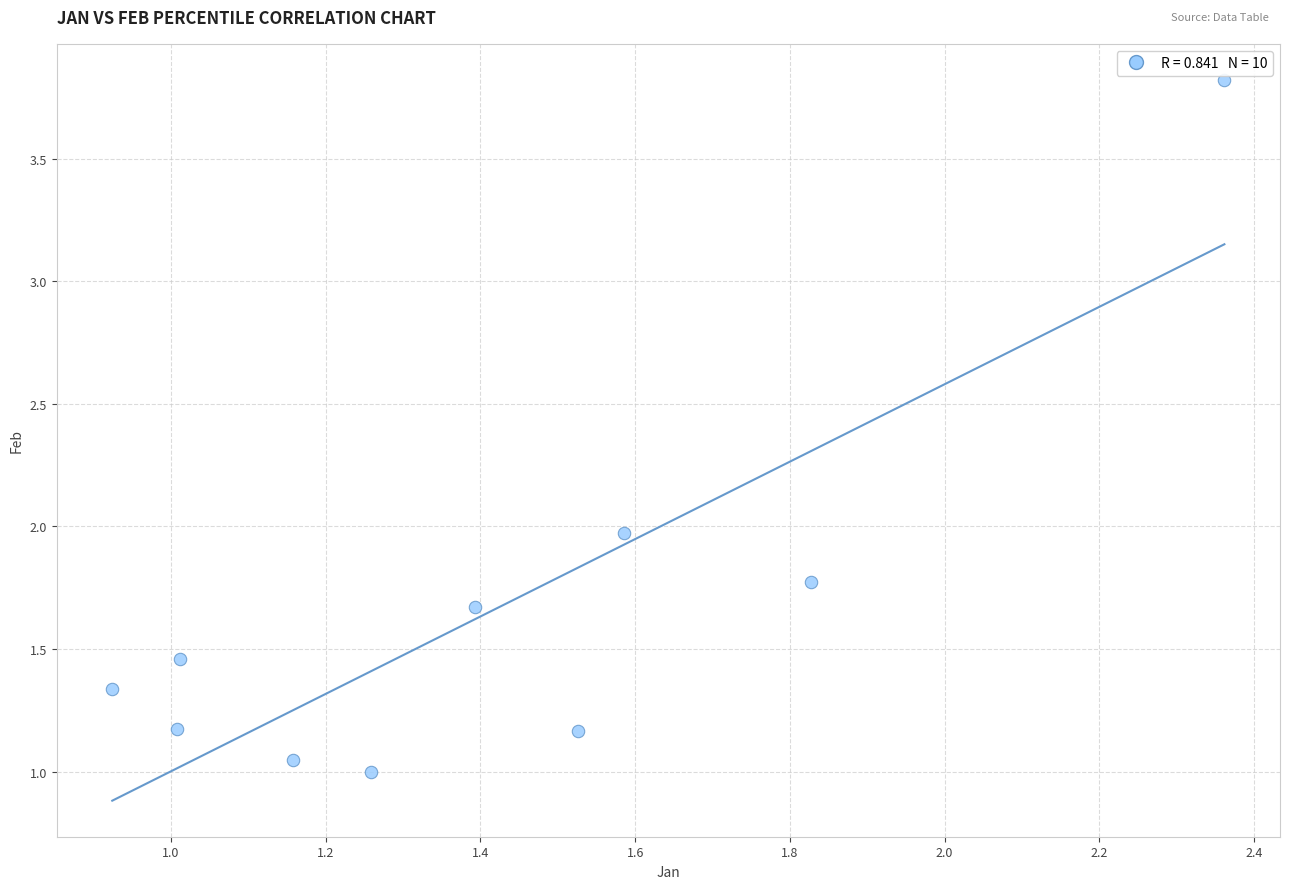

What is the range of Y values (max minus min)?

2.8